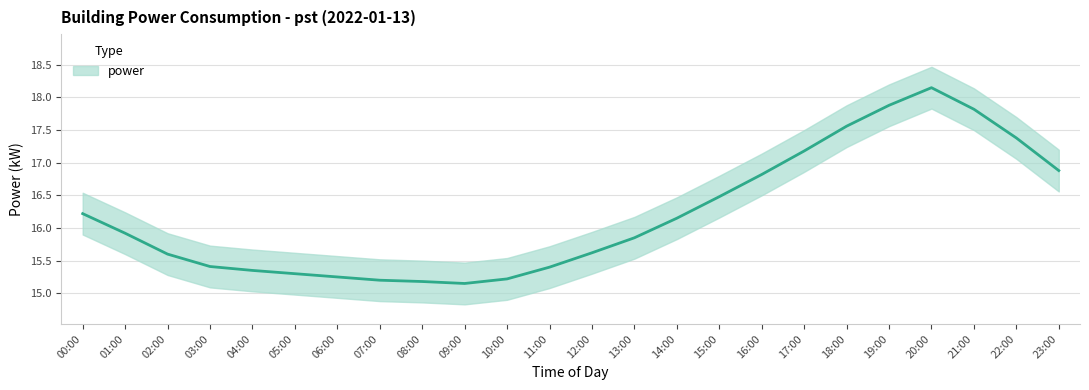

What is the ratio of the value at 04:00 to the value at 01:00?

1.0